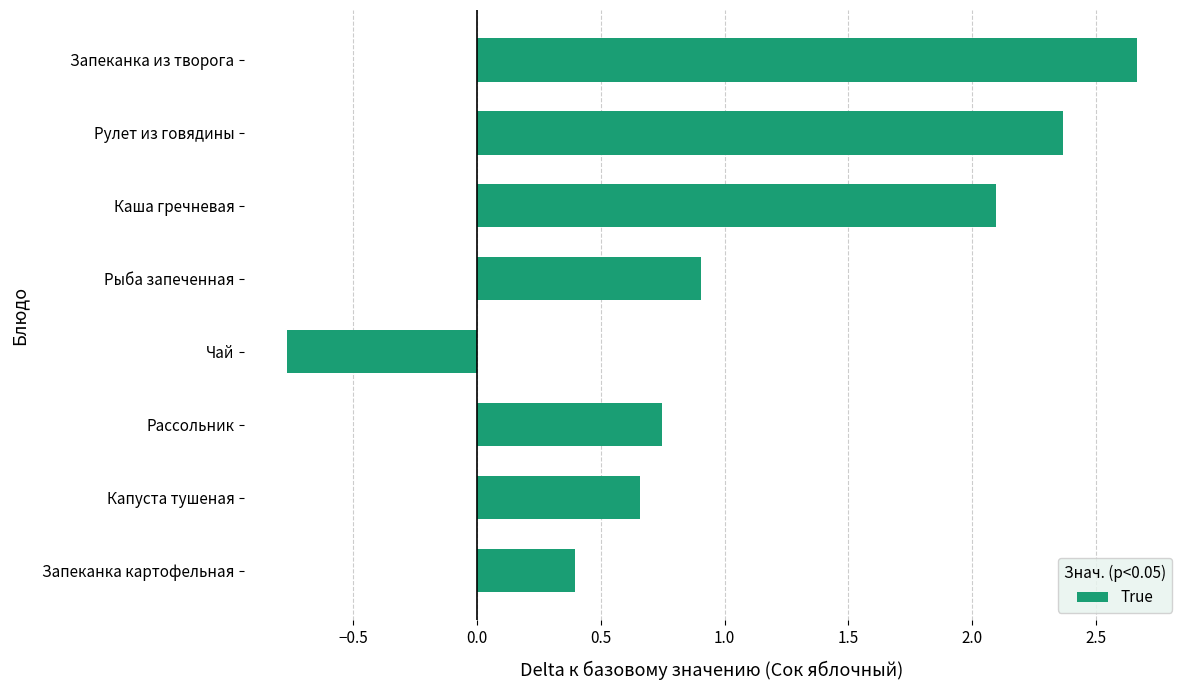

Is it true that the value at Рулет из говядины is 1.3?

False